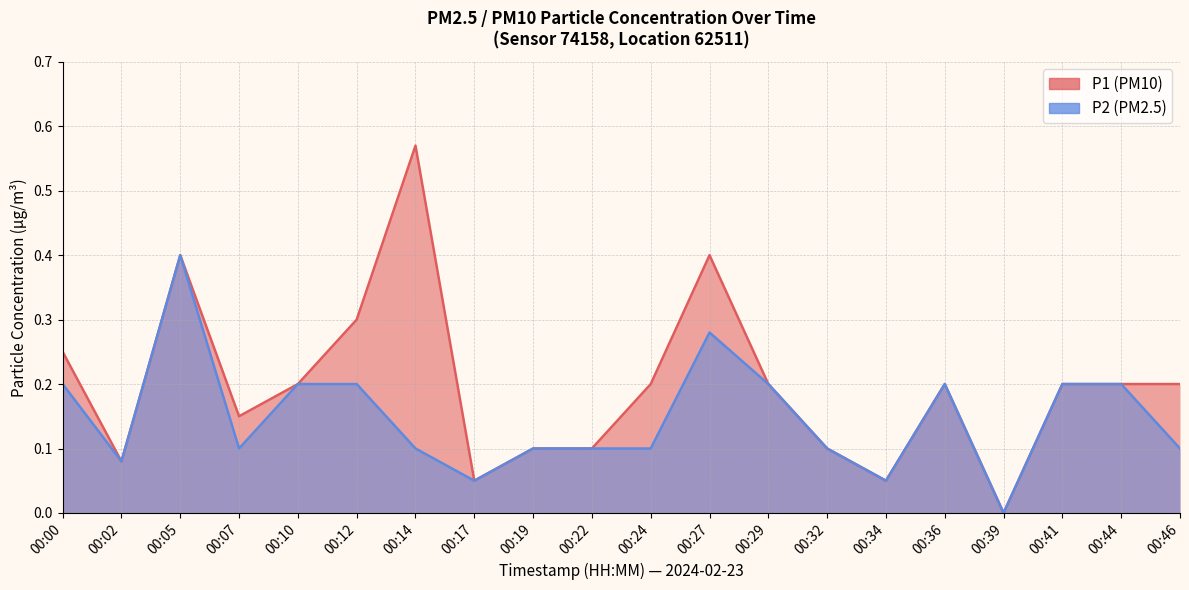

How many data points does each series have?

20